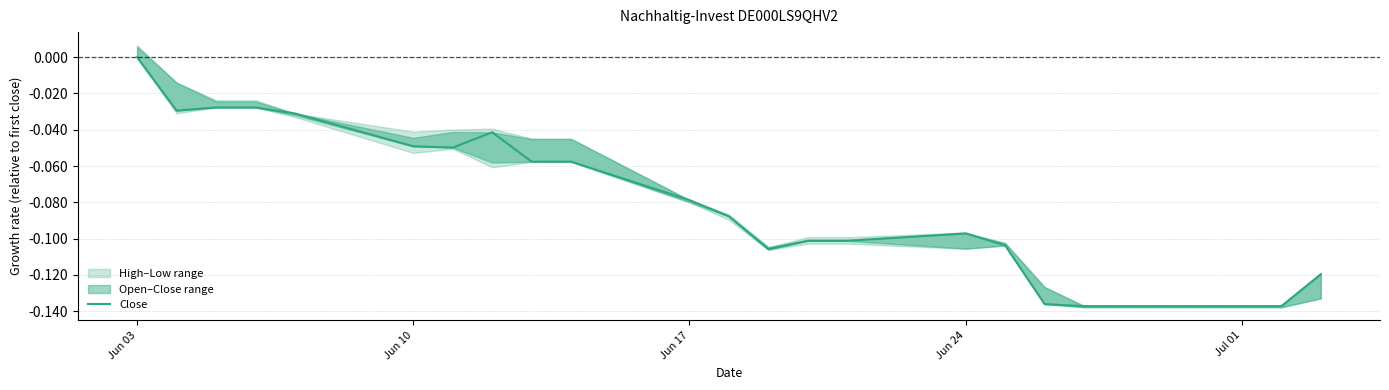

Does the chart display data point markers on the line(s)?

No